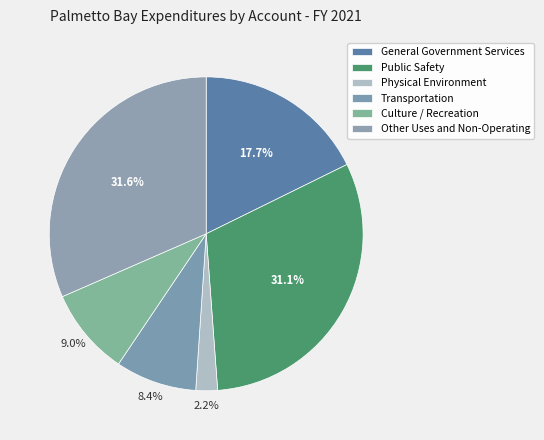

Count the number of slices in the pie.

6